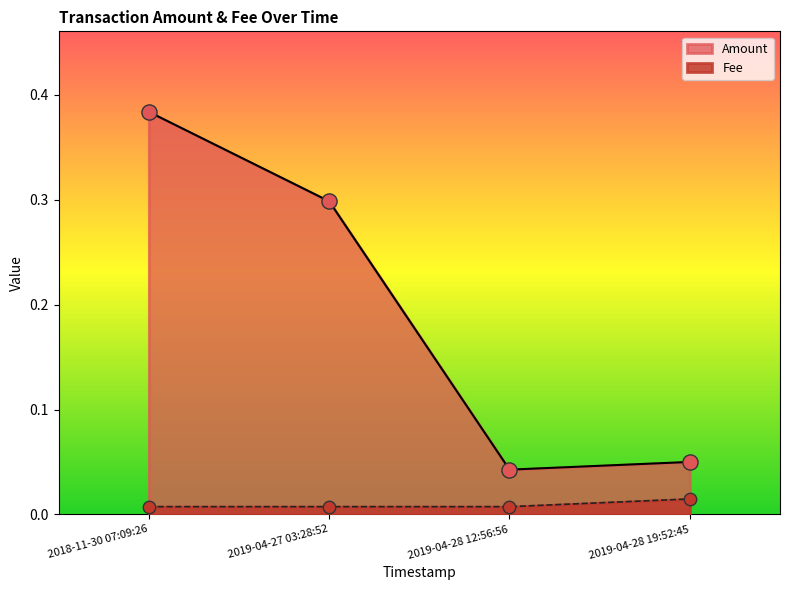

At which category is the sum across all series the highest?

2018-11-30 07:09:26